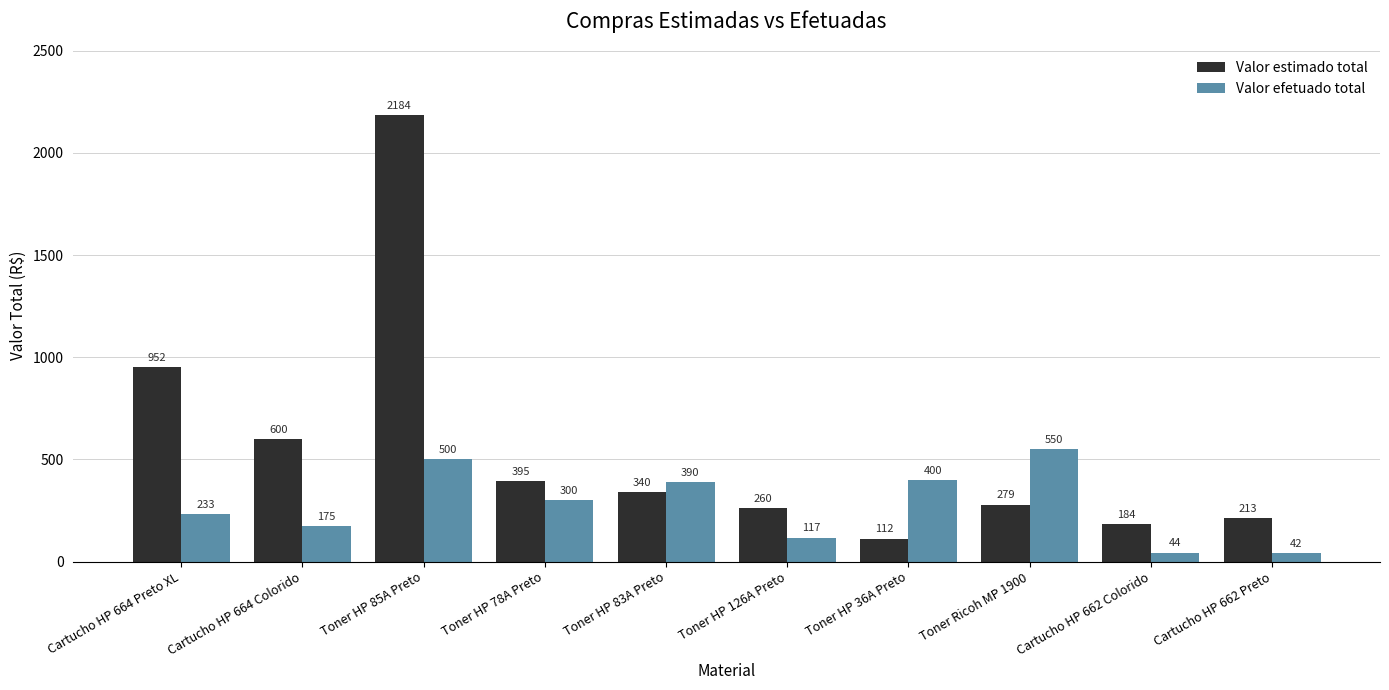

What are all the series names shown in the legend?

Valor estimado total, Valor efetuado total